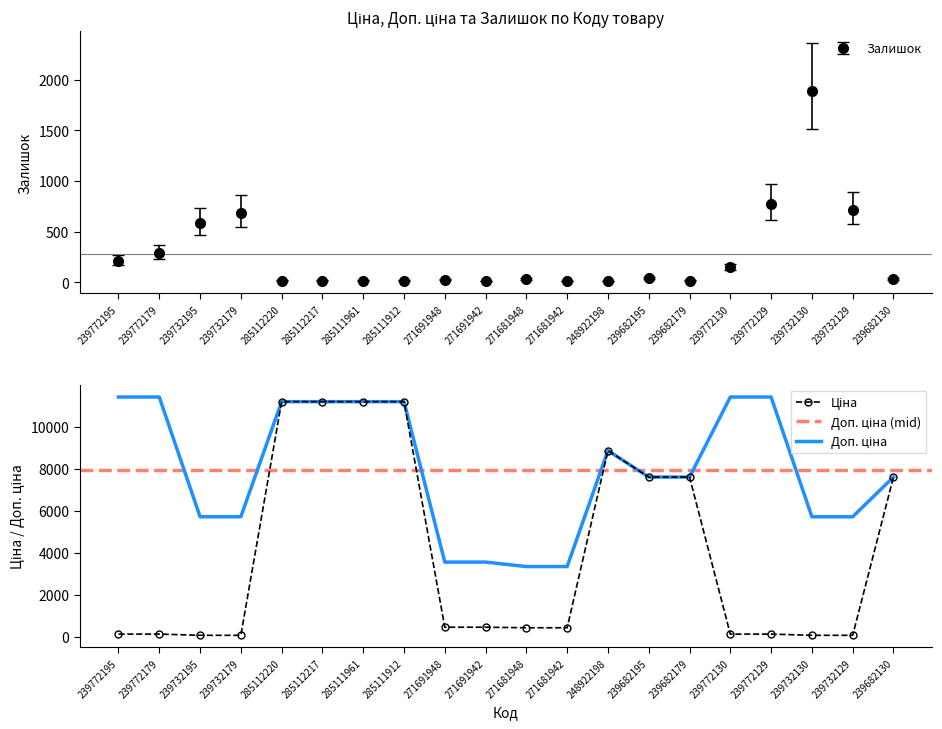

At 271691942, list the series in order from smallest to largest.

Залишок, Ціна, Доп. ціна